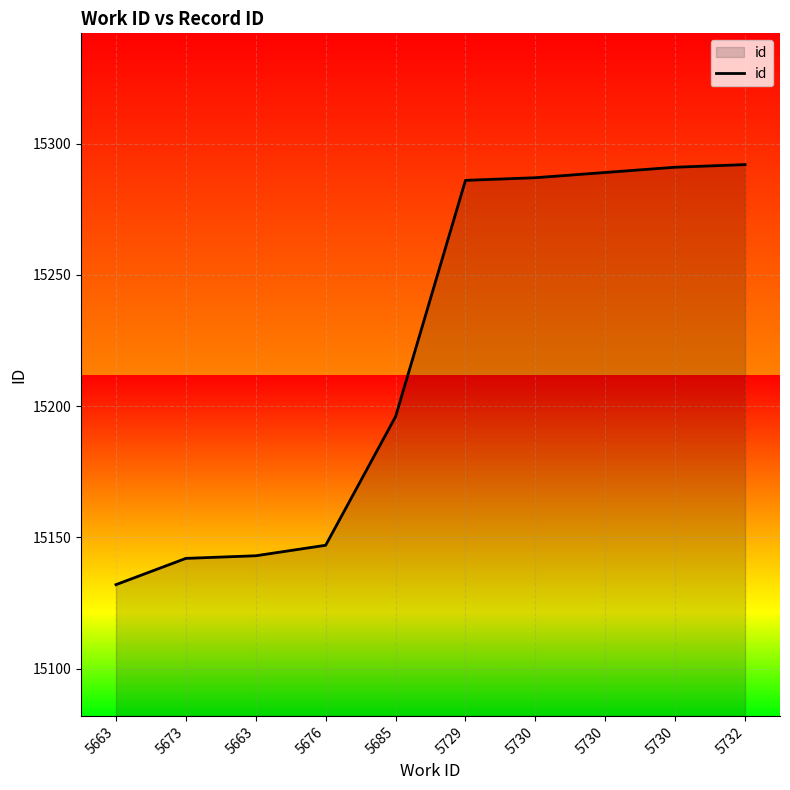

Rank the categories by value from highest to lowest.

5732, 5730, 5730, 5730, 5729, 5685, 5676, 5663, 5673, 5663